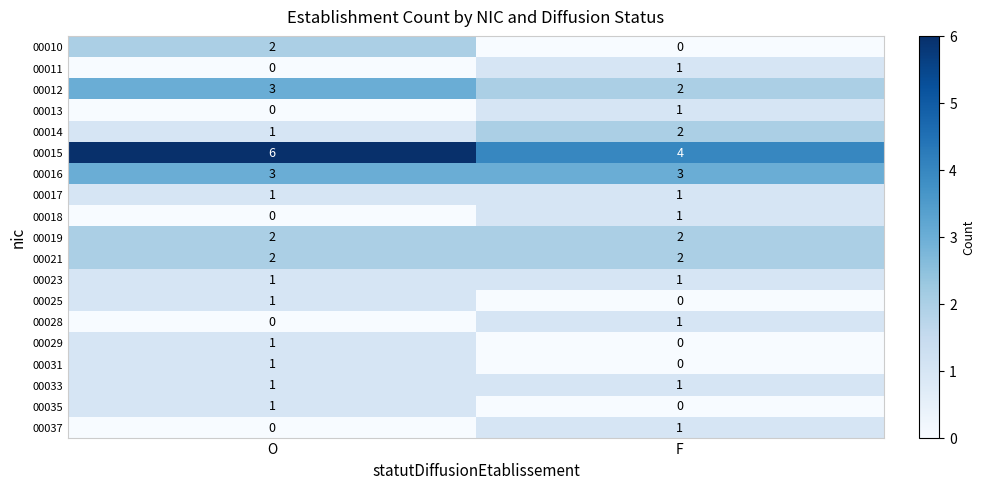

Which category has the lowest value in the 00035 series?

F